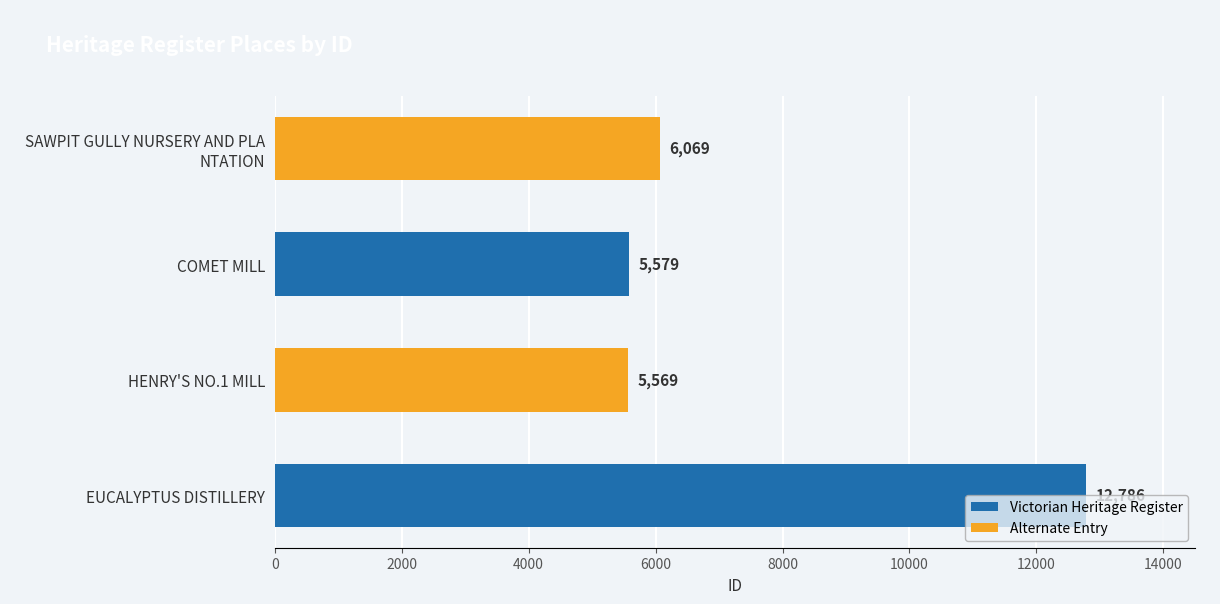

List the labels in order of value, largest first.

EUCALYPTUS DISTILLERY, SAWPIT GULLY NURSERY AND PLA
NTATION, COMET MILL, HENRY'S NO.1 MILL